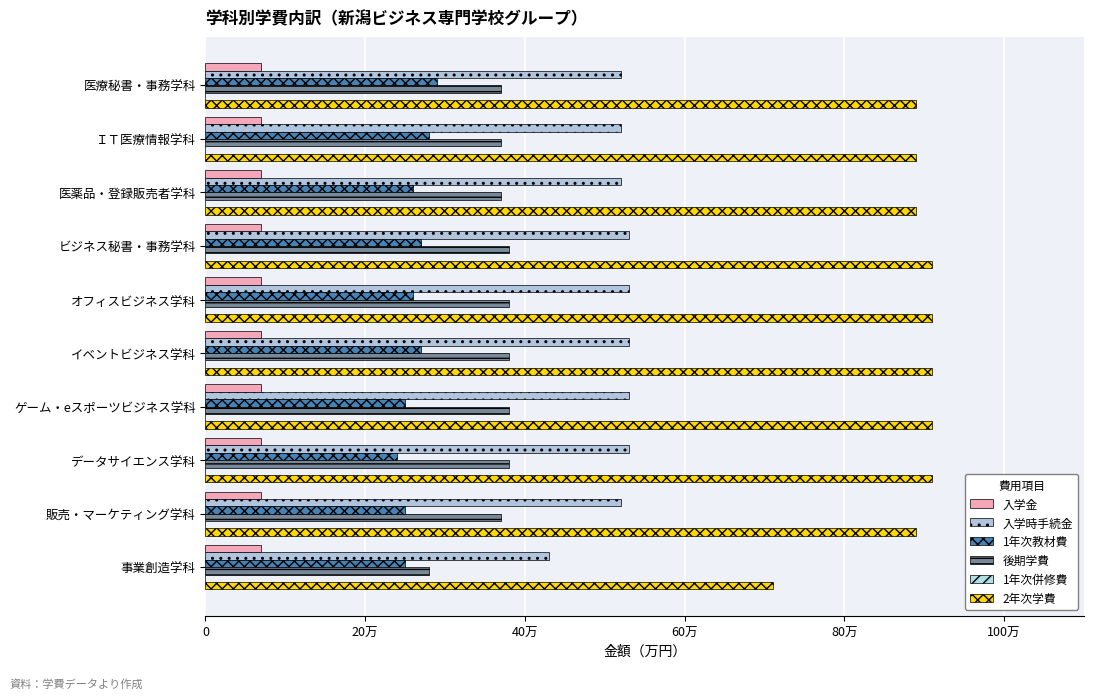

Which series has the widest spread of values?

2年次学費